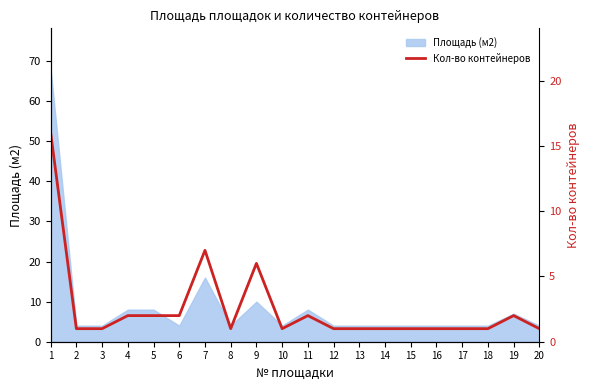

True or false: Площадь (м2) has a value of 4 at 12.

True